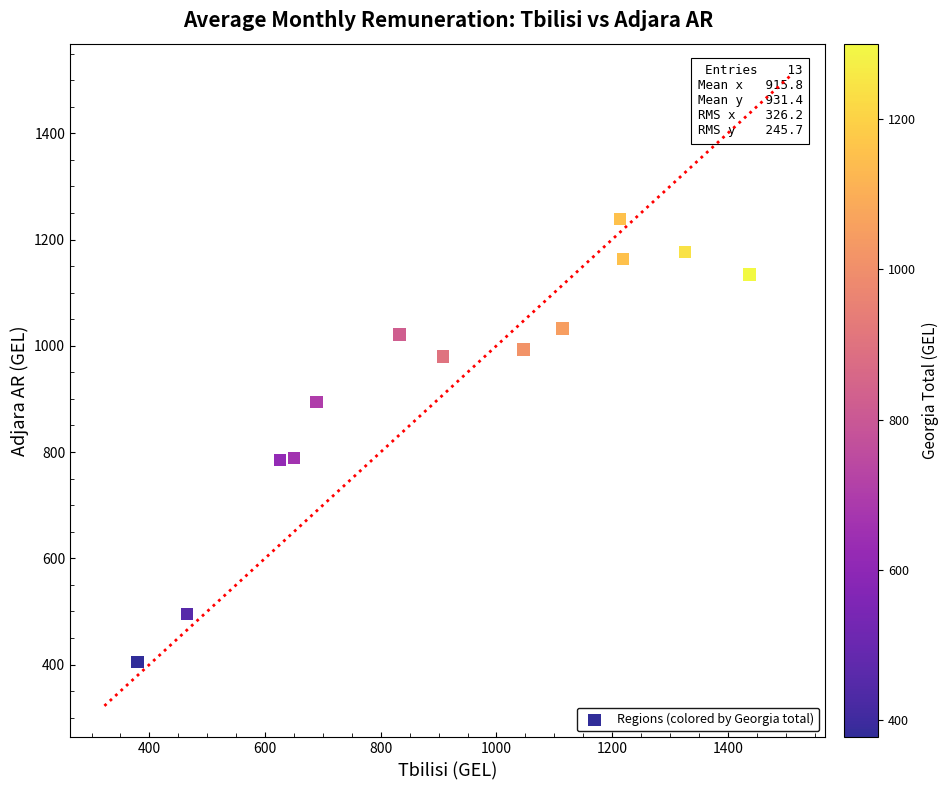

What is the range of X values (max minus min)?

1058.3